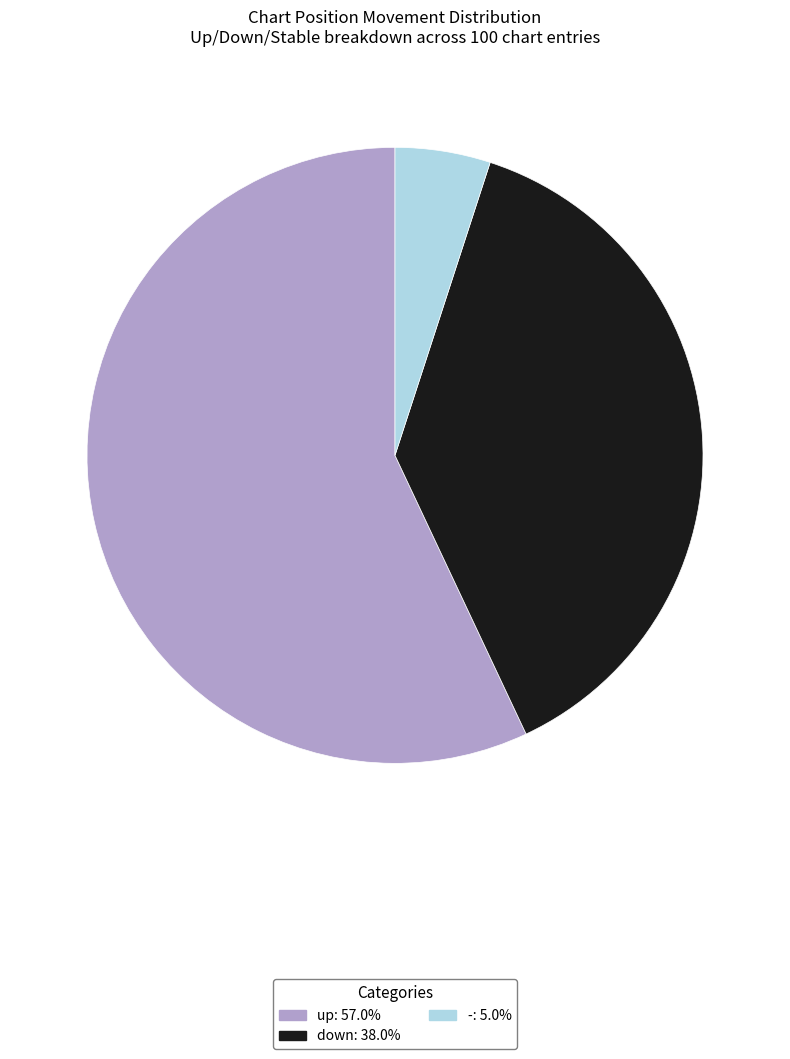

Which category has the smallest portion of the pie?

-